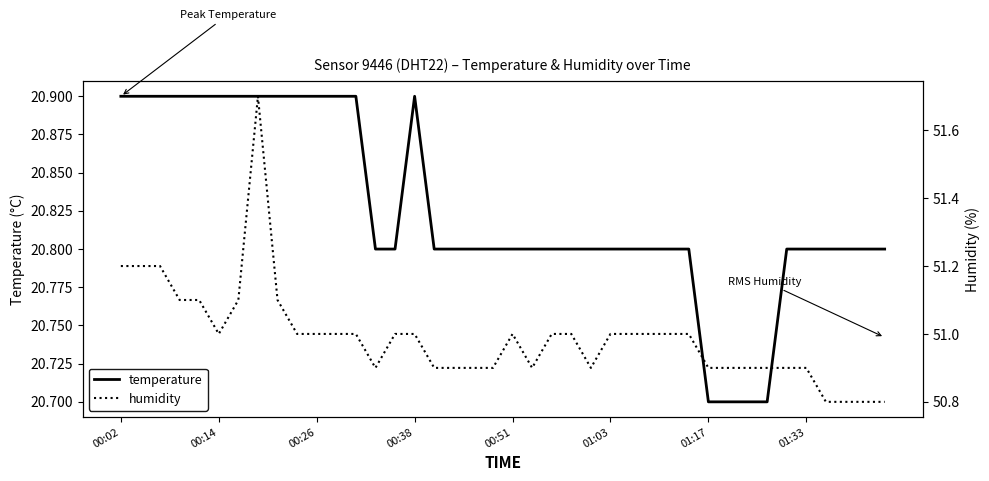

Rank the series at 18 from lowest to highest value.

temperature, humidity